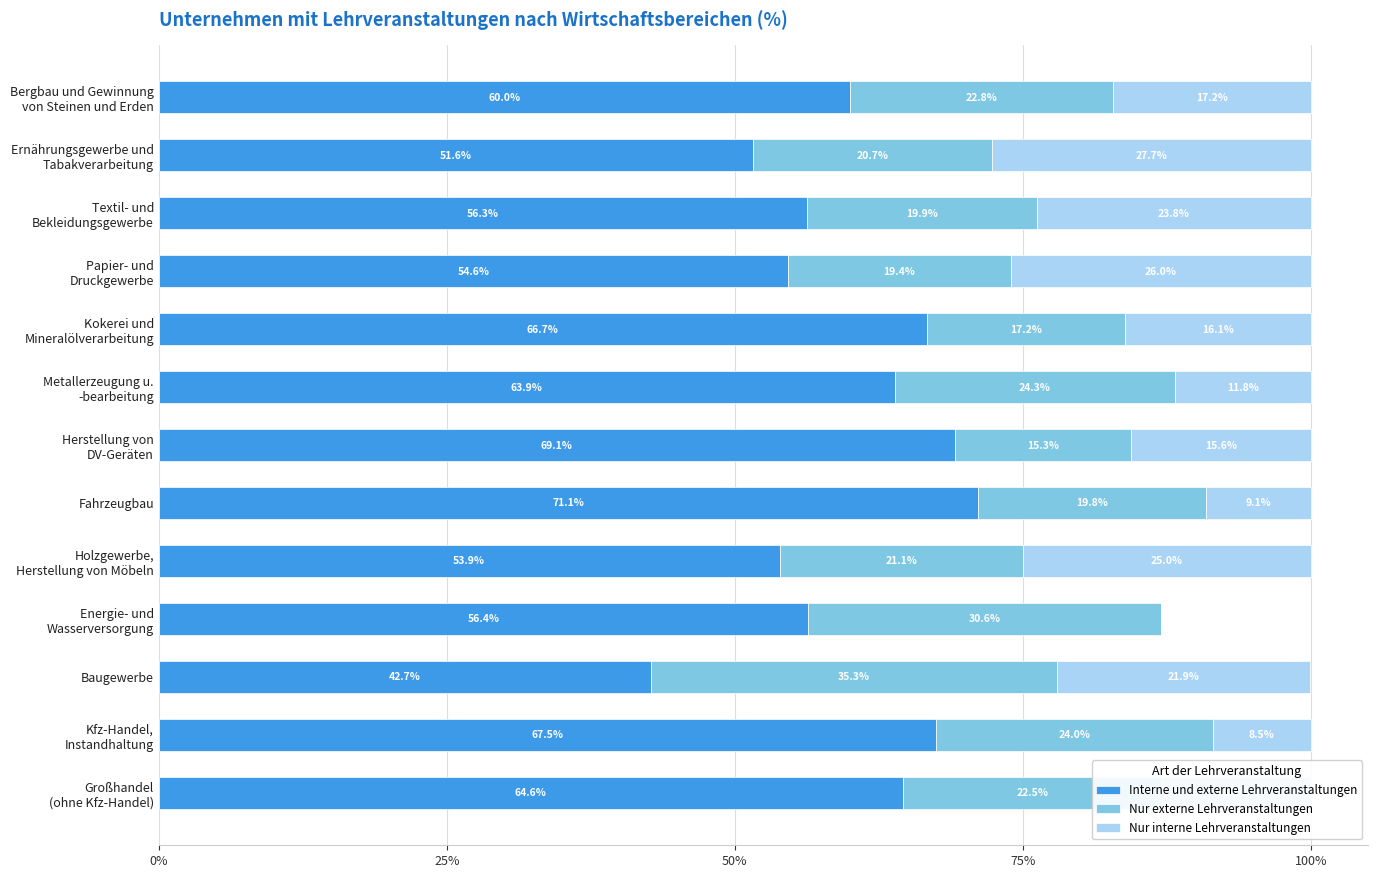

Which category has the highest value in the Interne und externe Lehrveranstaltungen series?

Fahrzeugbau